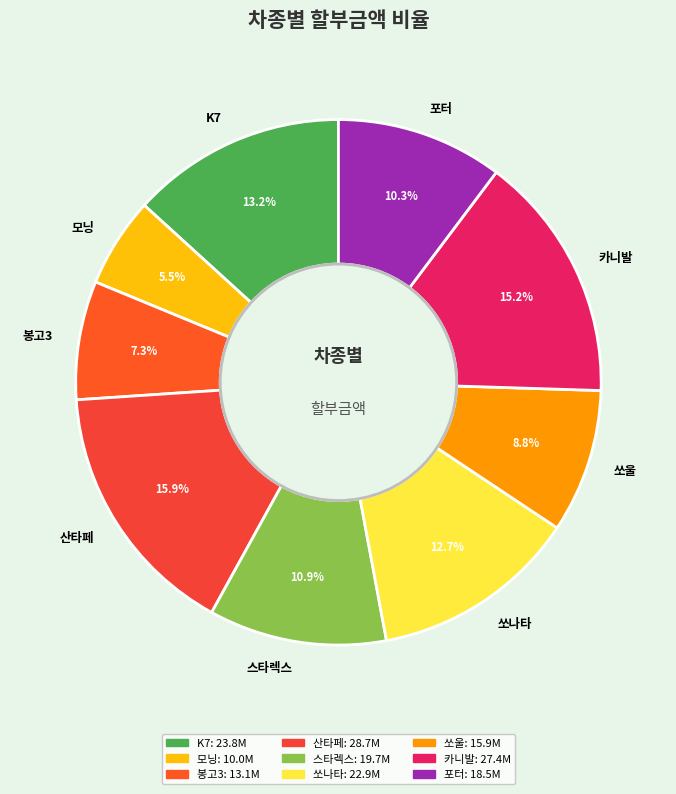

How many segments does this pie chart have?

9